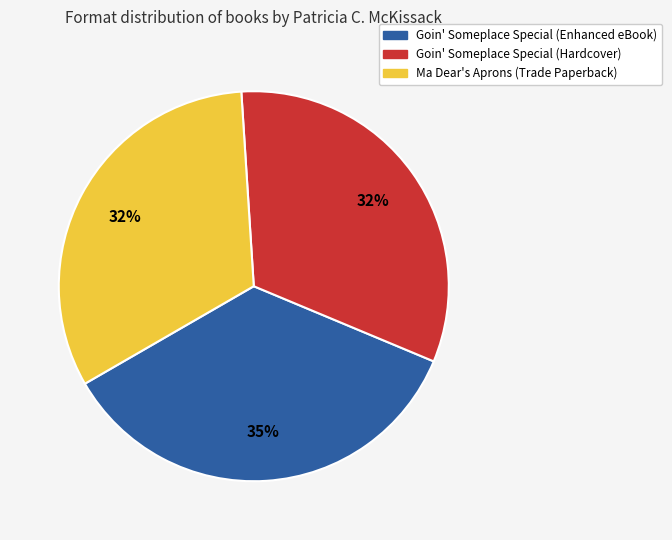

Combined, do Goin' Someplace Special (Enhanced eBook) and Ma Dear's Aprons (Trade Paperback) account for over 50%?

Yes